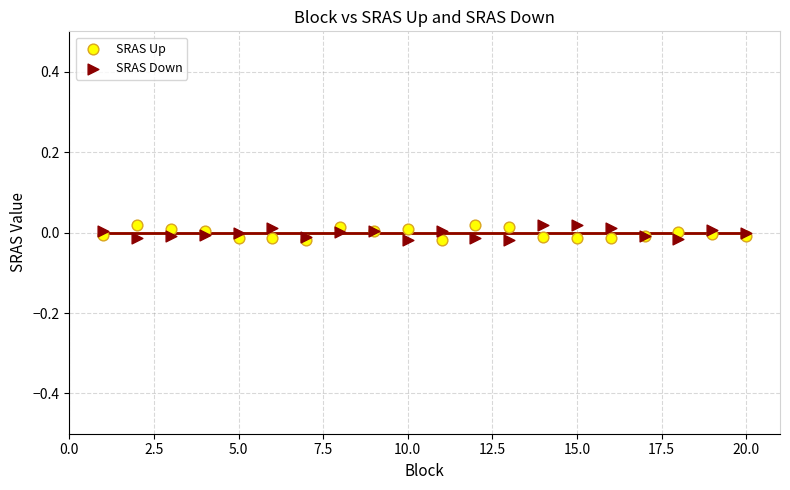

What is the X range (max minus min) for the scatter plot?

19.0